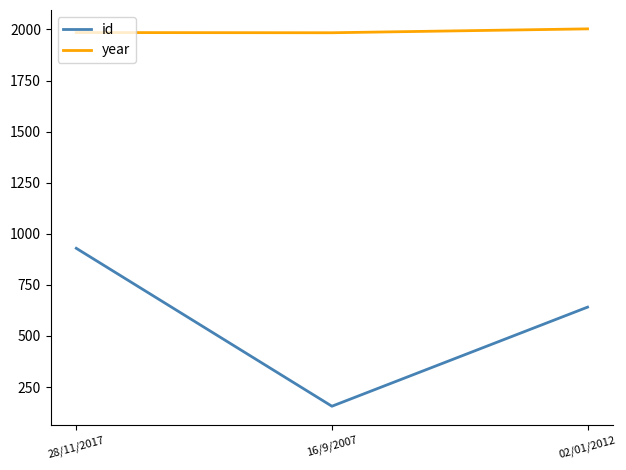

Count the number of data series in this chart.

2